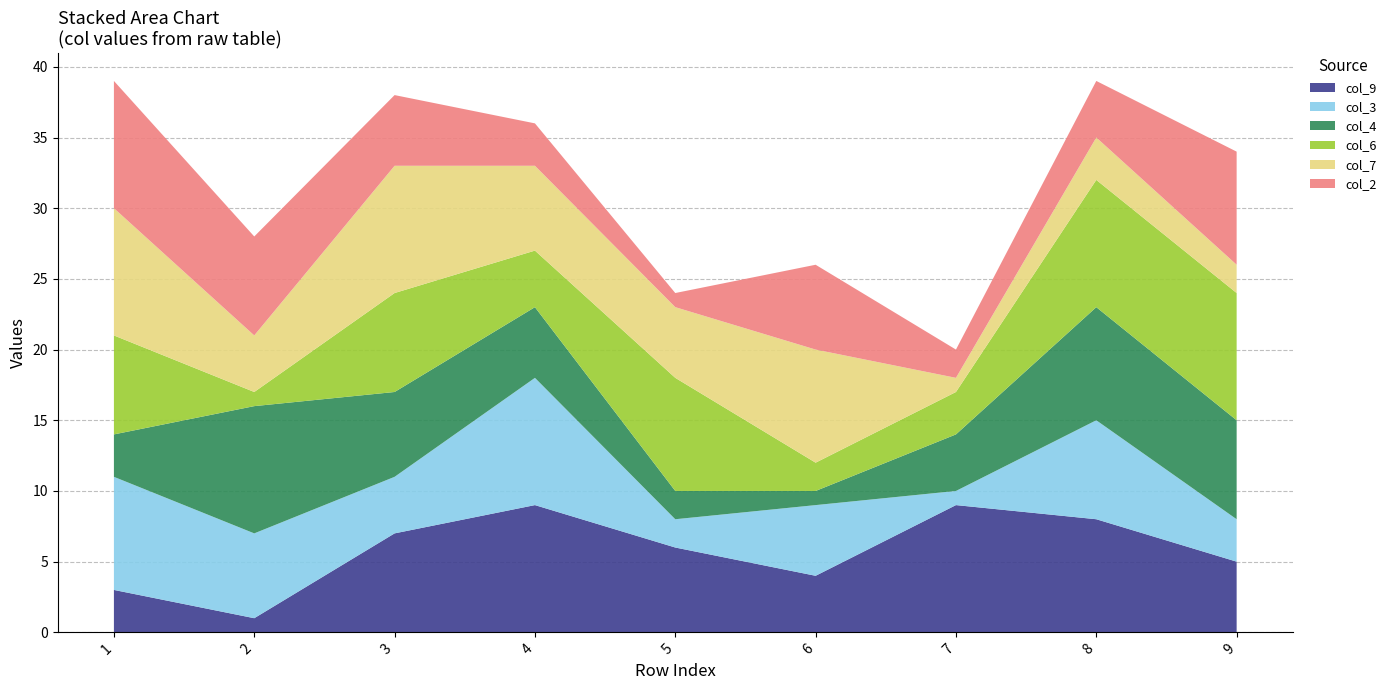

Reading right to left, what are all the values shown in this chart?

col_9: 5	8	9	4	6	9	7	1	3
col_3: 3	7	1	5	2	9	4	6	8
col_4: 7	8	4	1	2	5	6	9	3
col_6: 9	9	3	2	8	4	7	1	7
col_7: 2	3	1	8	5	6	9	4	9
col_2: 8	4	2	6	1	3	5	7	9